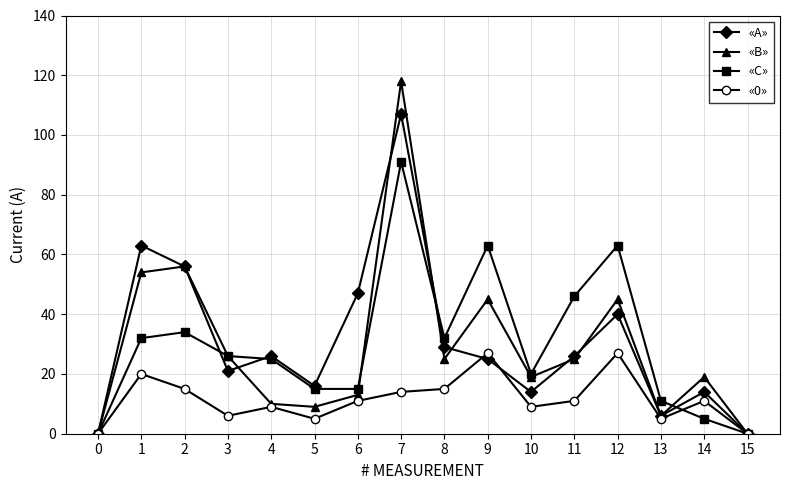

True or false: «А» has more than 1 interior local peaks.

True